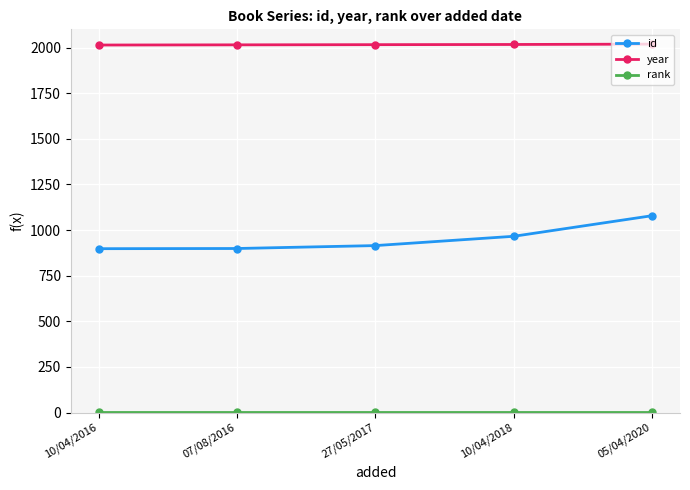

True or false: id and year intersect in this chart.

False